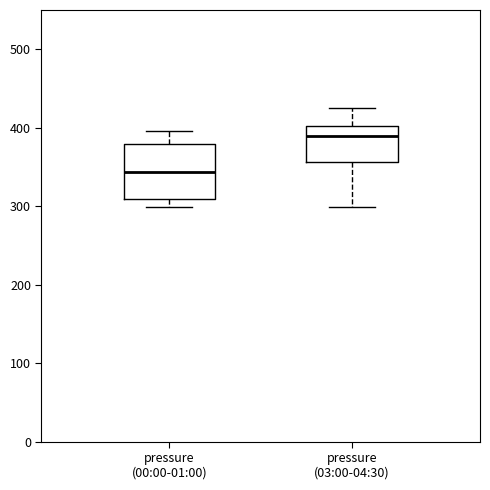

Which box's median line is the highest?

pressure (03:00-04:30)